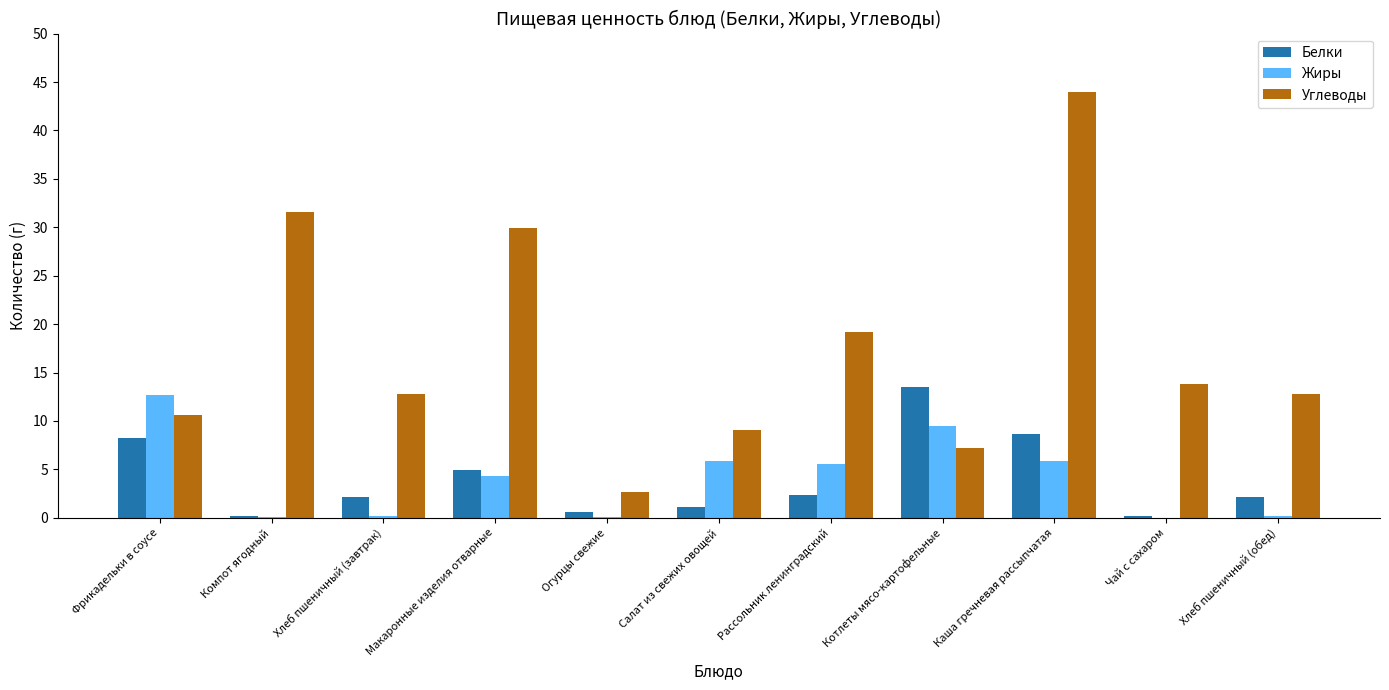

The Углеводы series shows 31.6 at Компот ягодный. True or false?

True